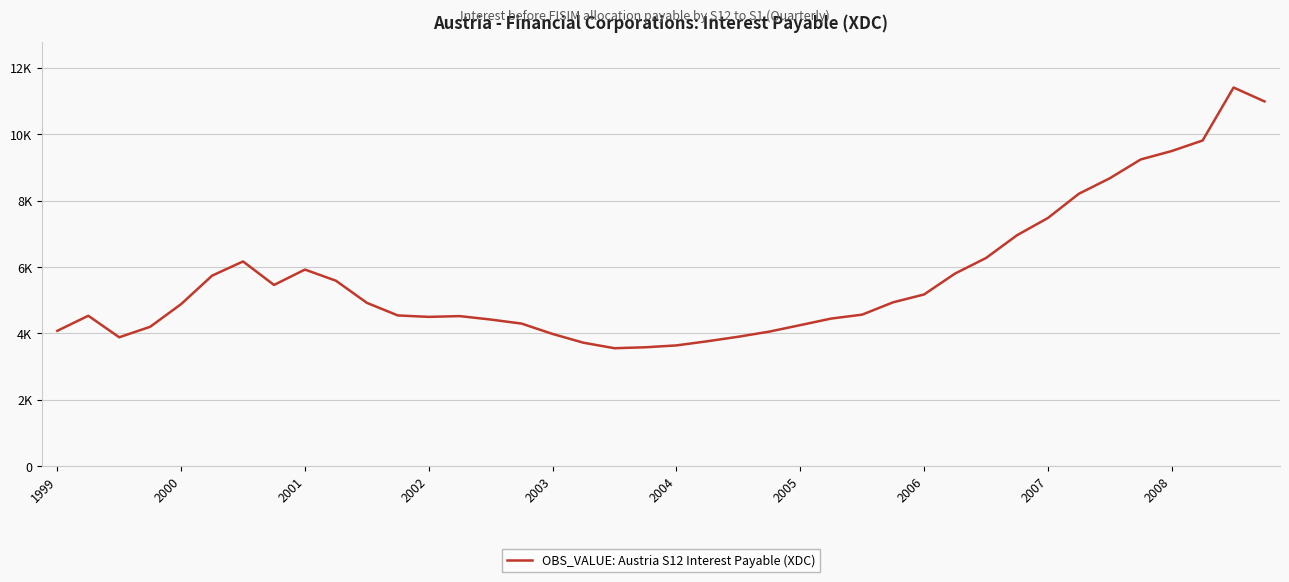

Does the chart display data point markers on the line(s)?

No